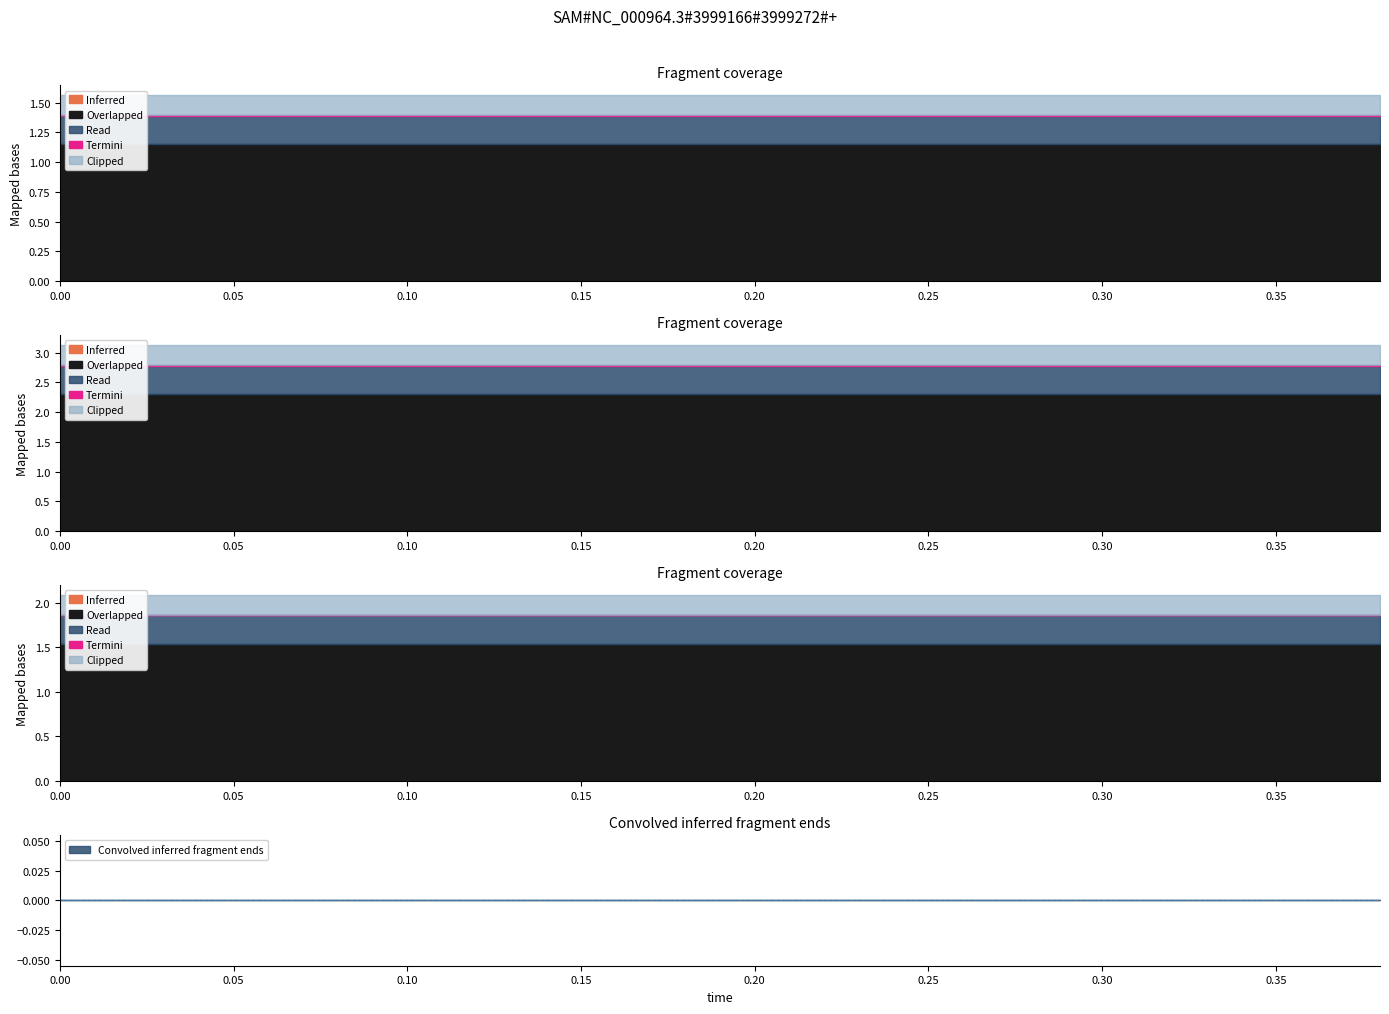

The value of actual at 0.04 is 0.0. True or false?

True